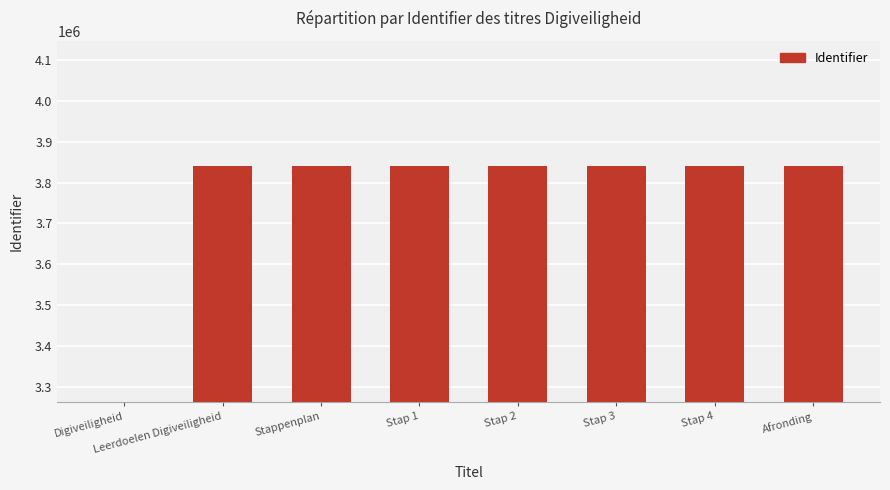

Reading right to left, what are all the values shown in this chart?

3839452	3839454	3839450	3839447	3839442	3839439	3839437	0